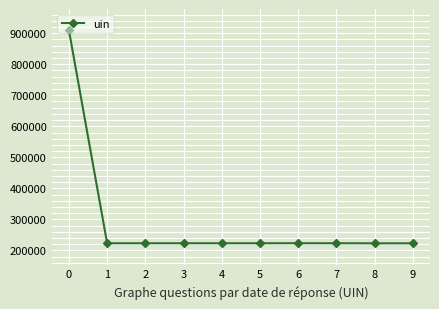

What is the minimum value shown in the chart?

222845